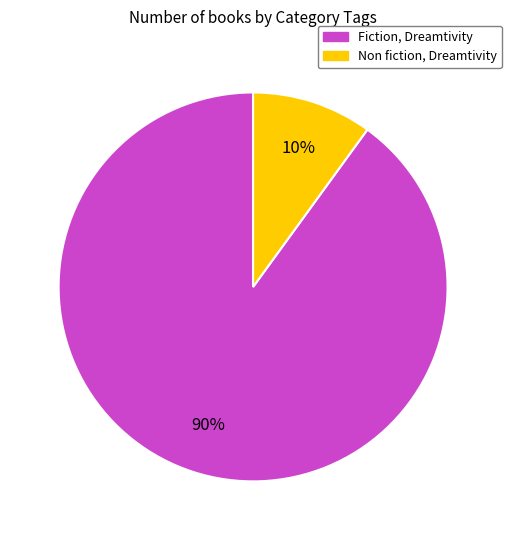

True or false: Non fiction, Dreamtivity accounts for 1% of the total.

False